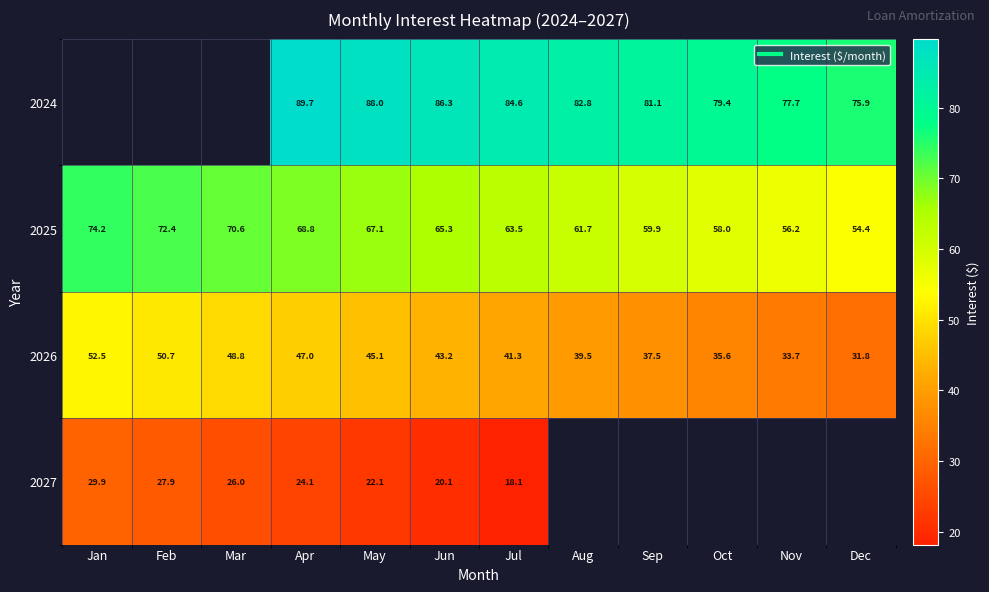

Which series has the largest total across all categories?

2025